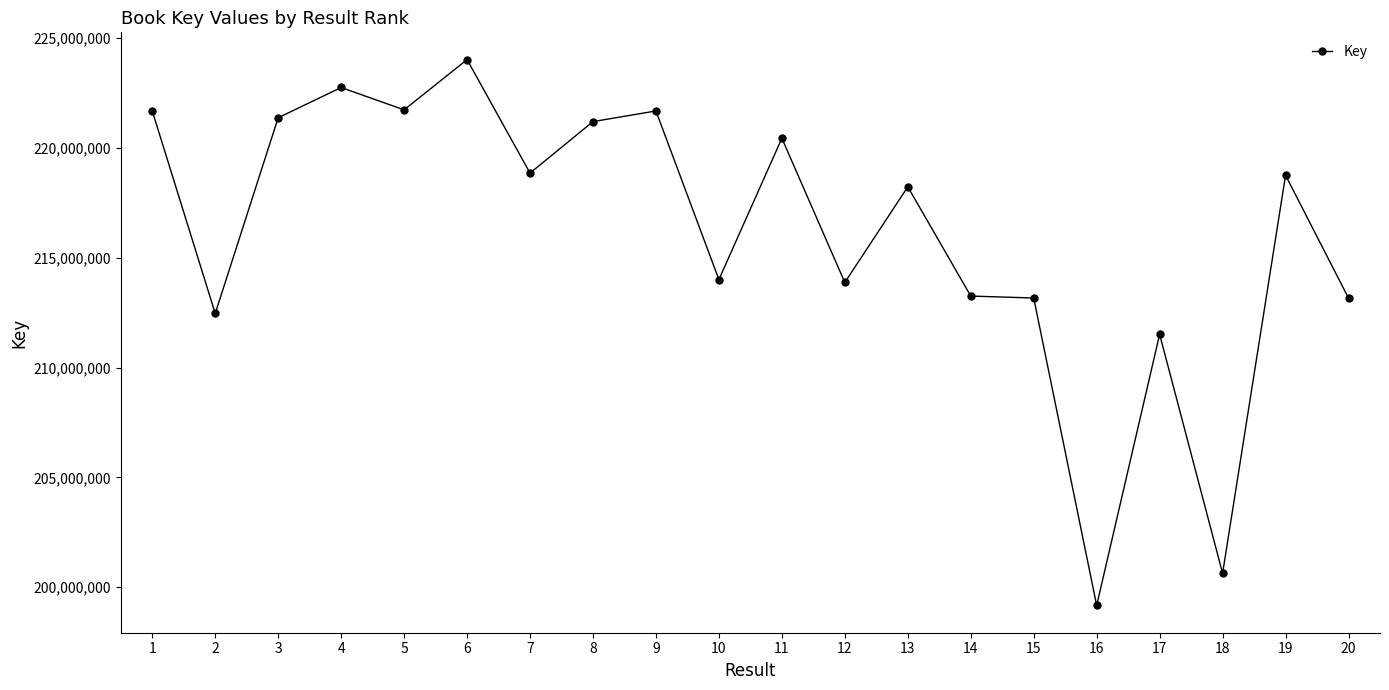

At which category does the data reach its first local valley?

2